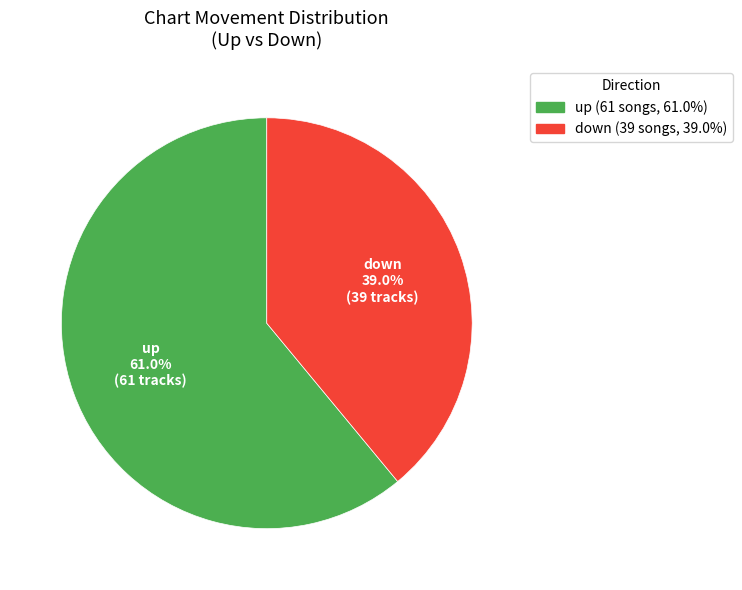

Is it true that down is 45% of the pie?

False